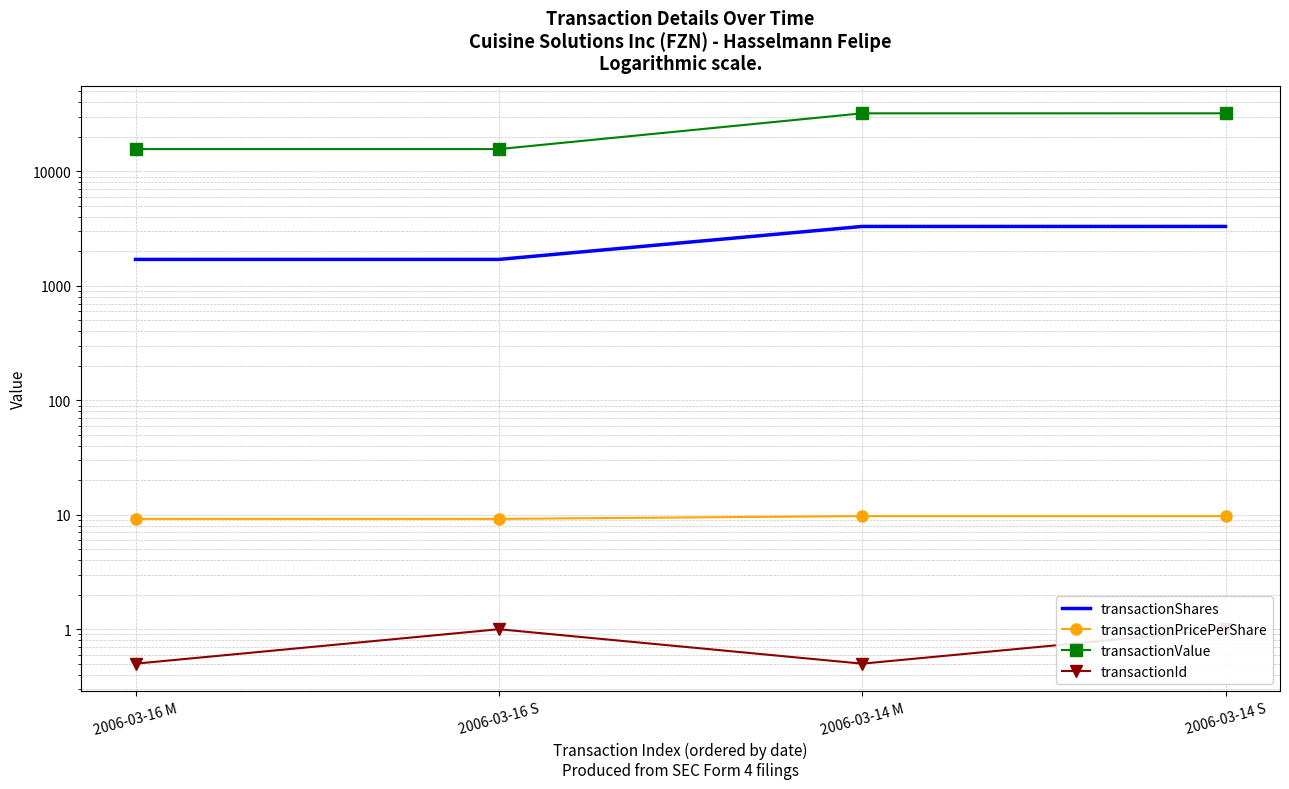

In transactionId, how many points are higher than both neighbors (excluding endpoints)?

1